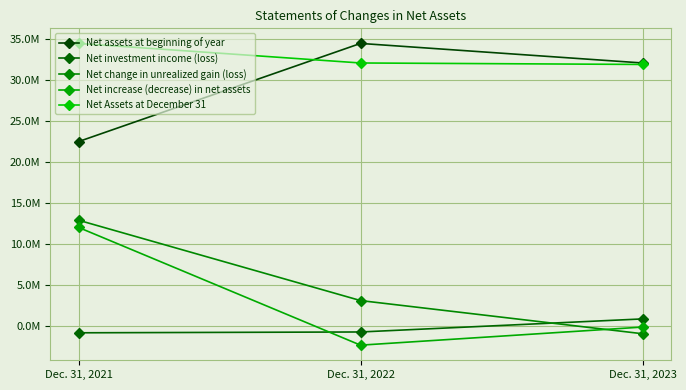

What is the maximum value for Net assets at beginning of year?

34472992